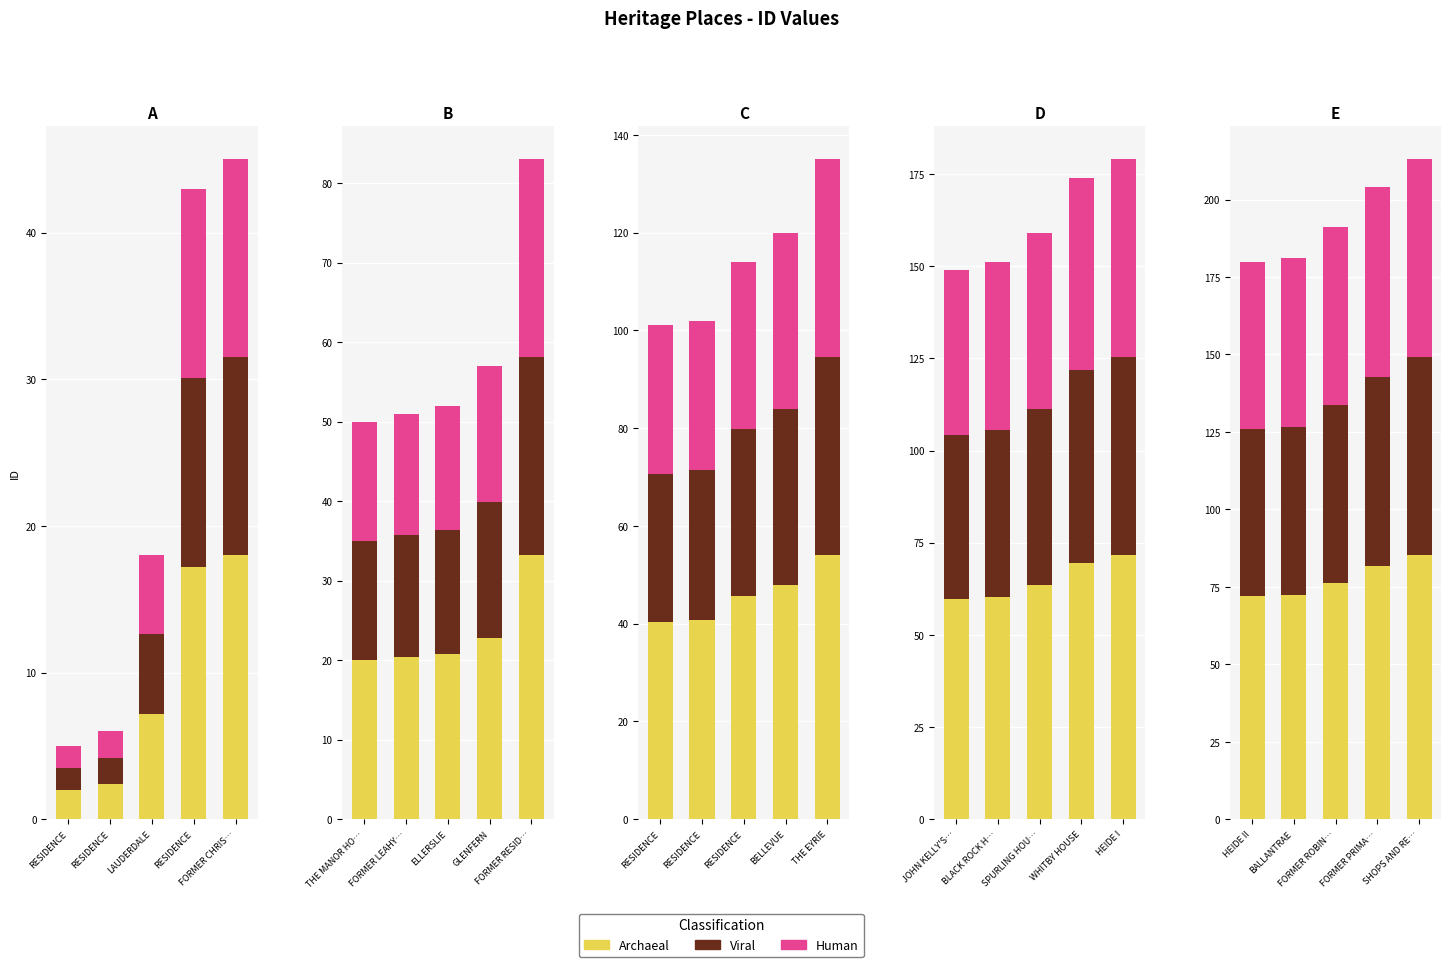

What are all the series names shown in the legend?

Archaeal, Viral, Human